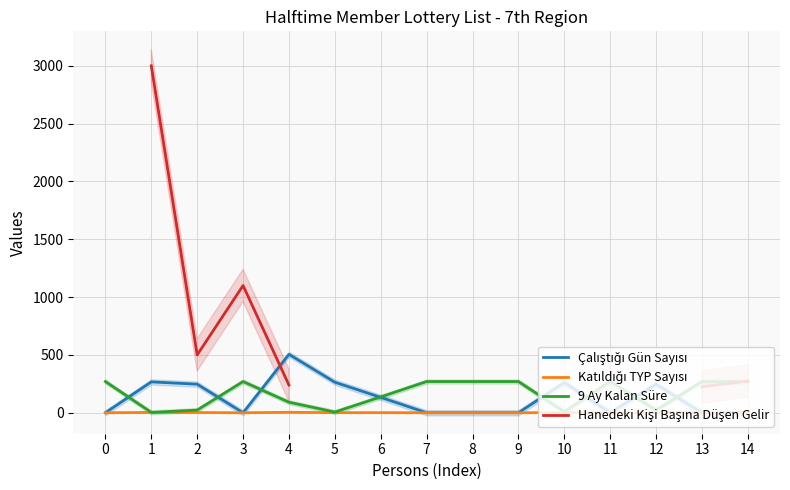

Which series ends up on top after the final intersection of 9 Ay Kalan Süre and Çalıştığı Gün Sayısı?

9 Ay Kalan Süre